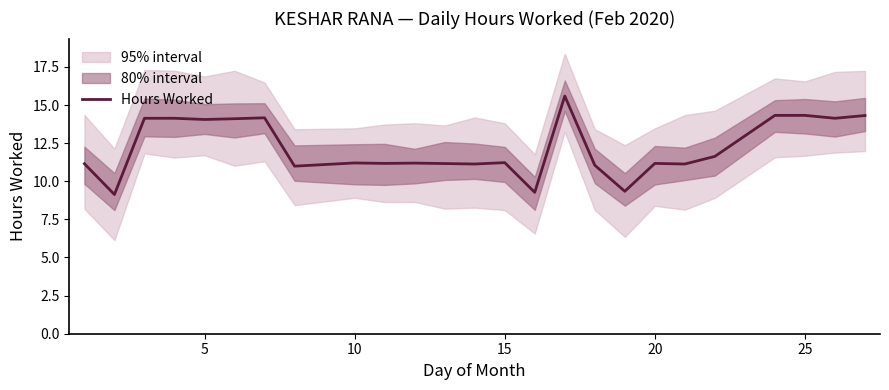

What is the lowest value of the Hours Worked series?

9.1